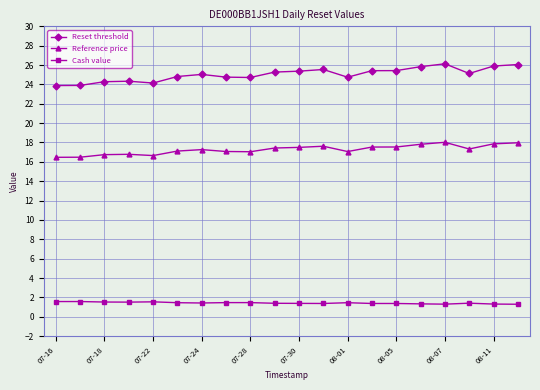

What is the value of the Reset threshold point at the 10th from the left?

25.3